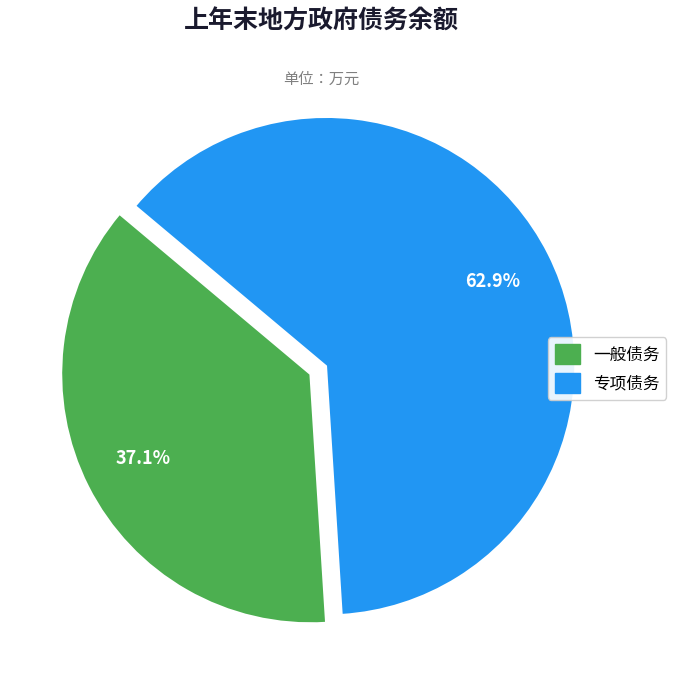

Which category accounts for the majority?

专项债务